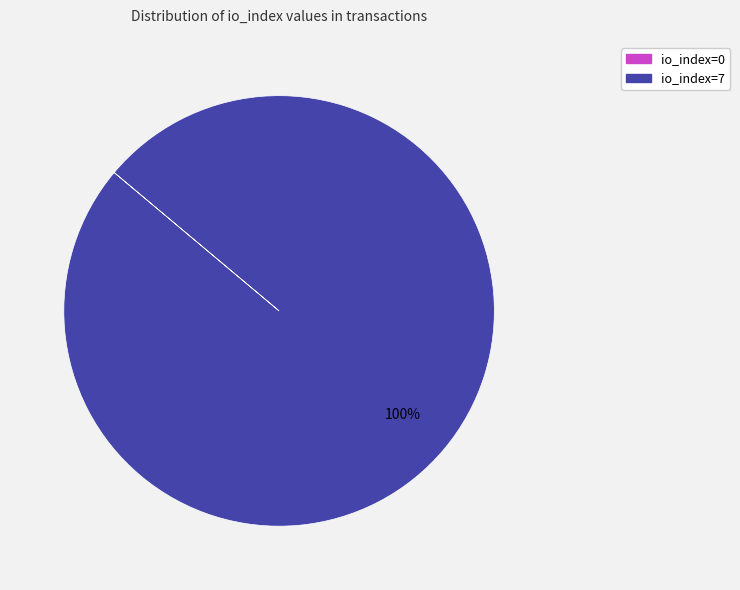

To the nearest percent, what is the difference between the largest and smallest slice percentages?

100%